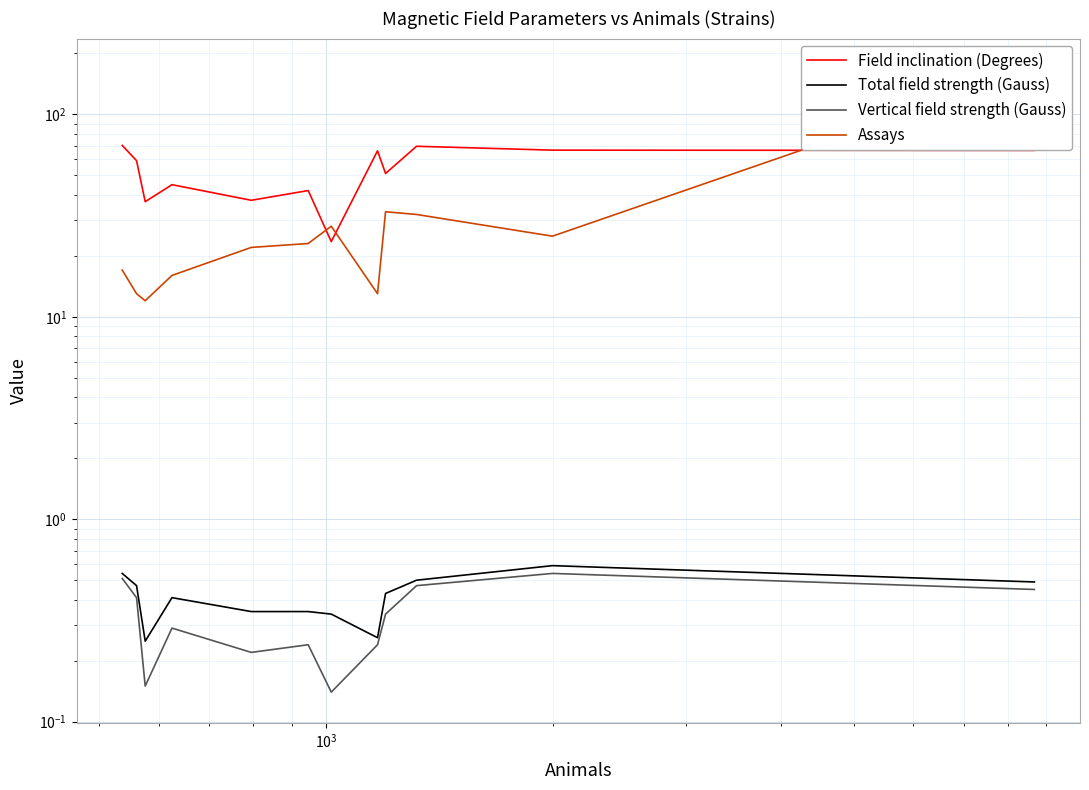

How many data points does each series have?

12